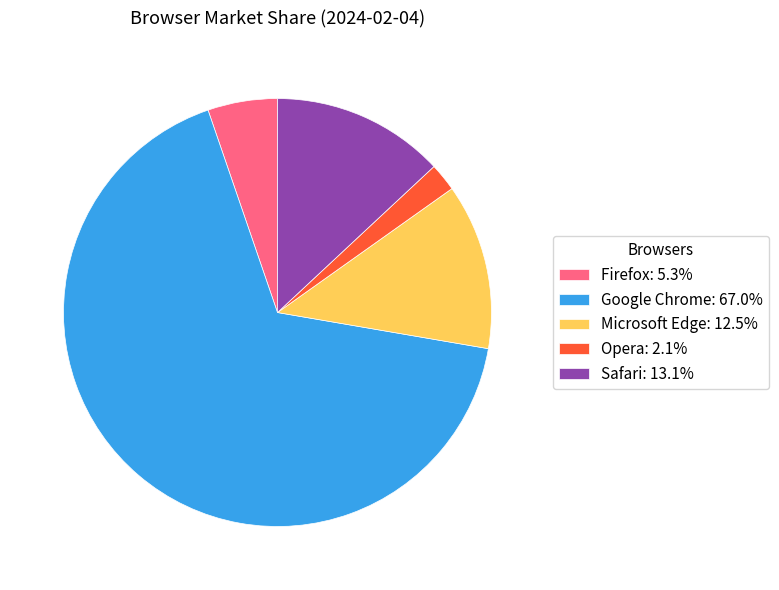

Does Safari represent more than half of the total?

No